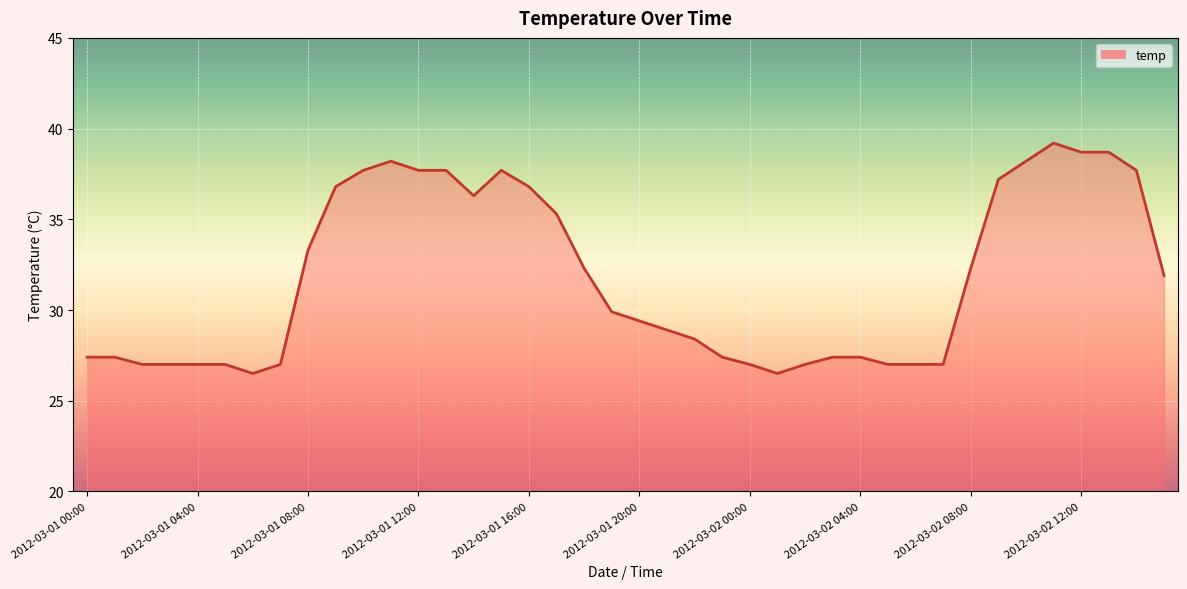

What is the maximum value shown in the chart?

39.2